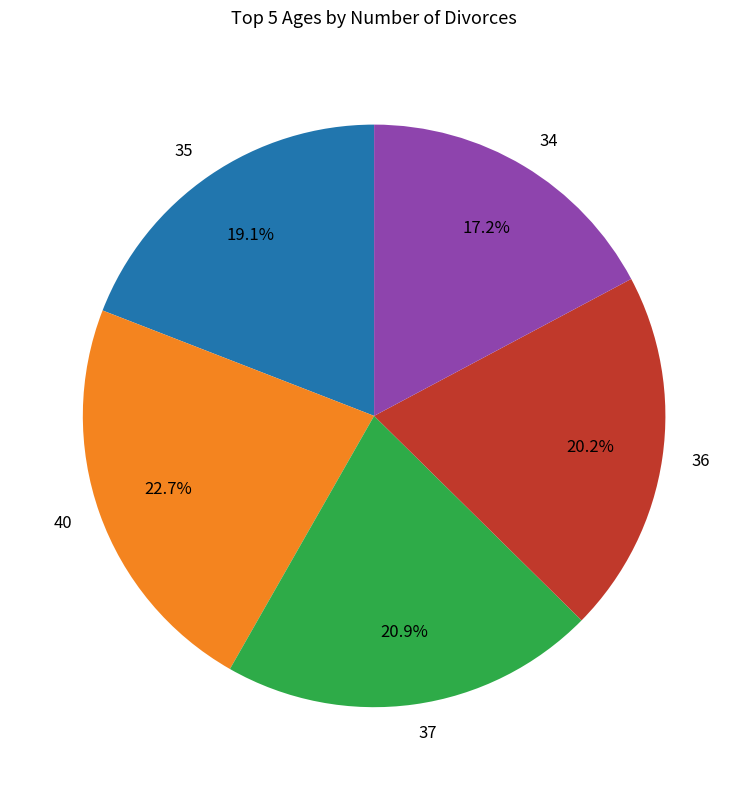

What percentage is NOT represented by 34?

82.8%